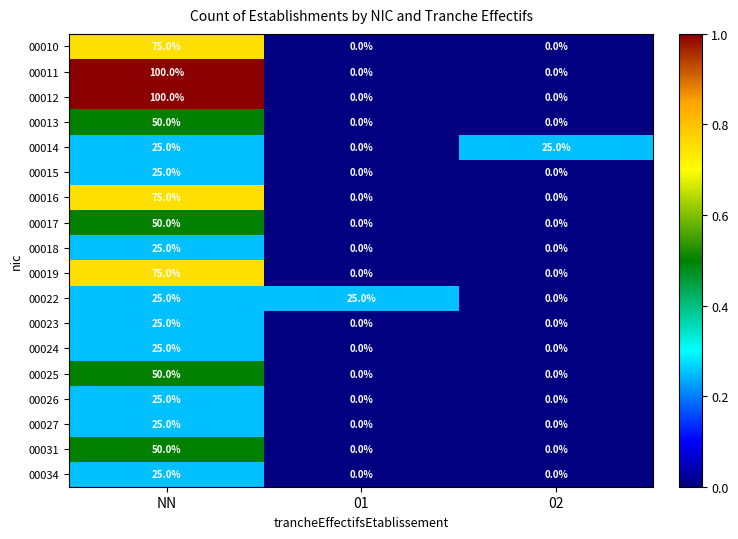

What is the sum of the 00025 values at NN and 02?

50